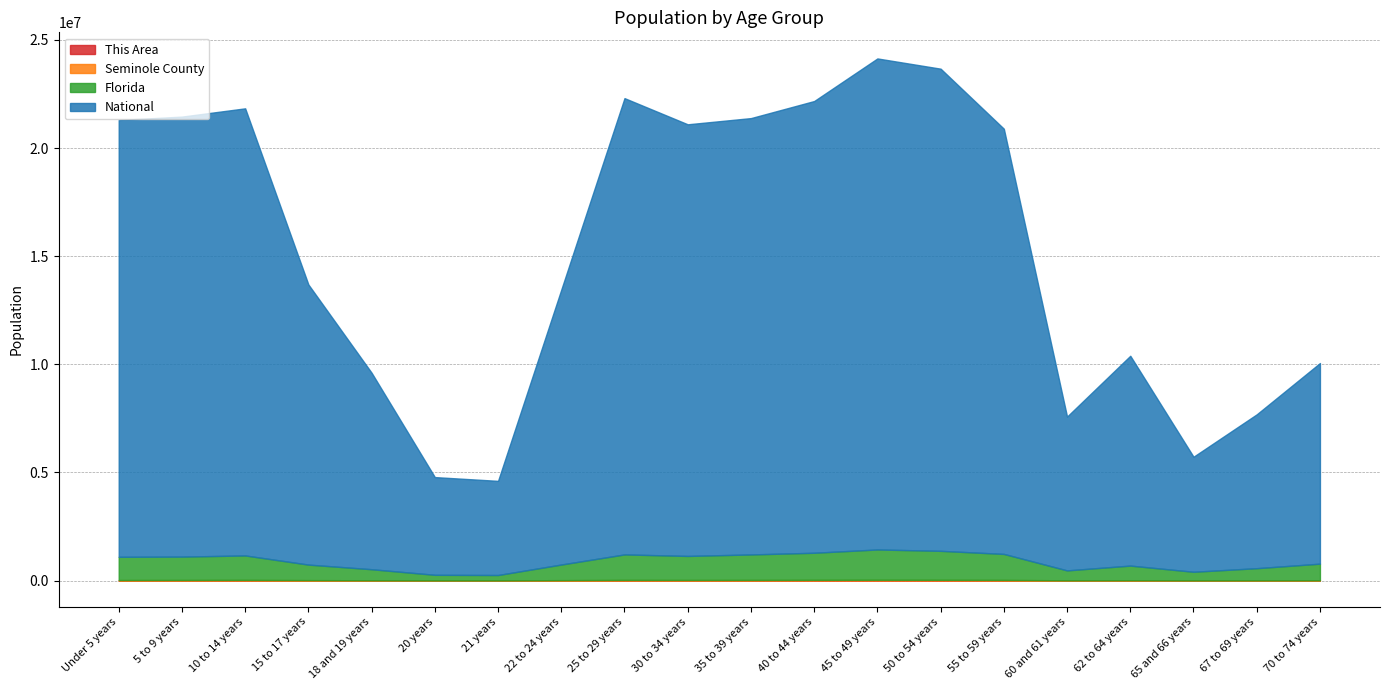

True or false: This Area has a value of 501 at 30 to 34 years.

False